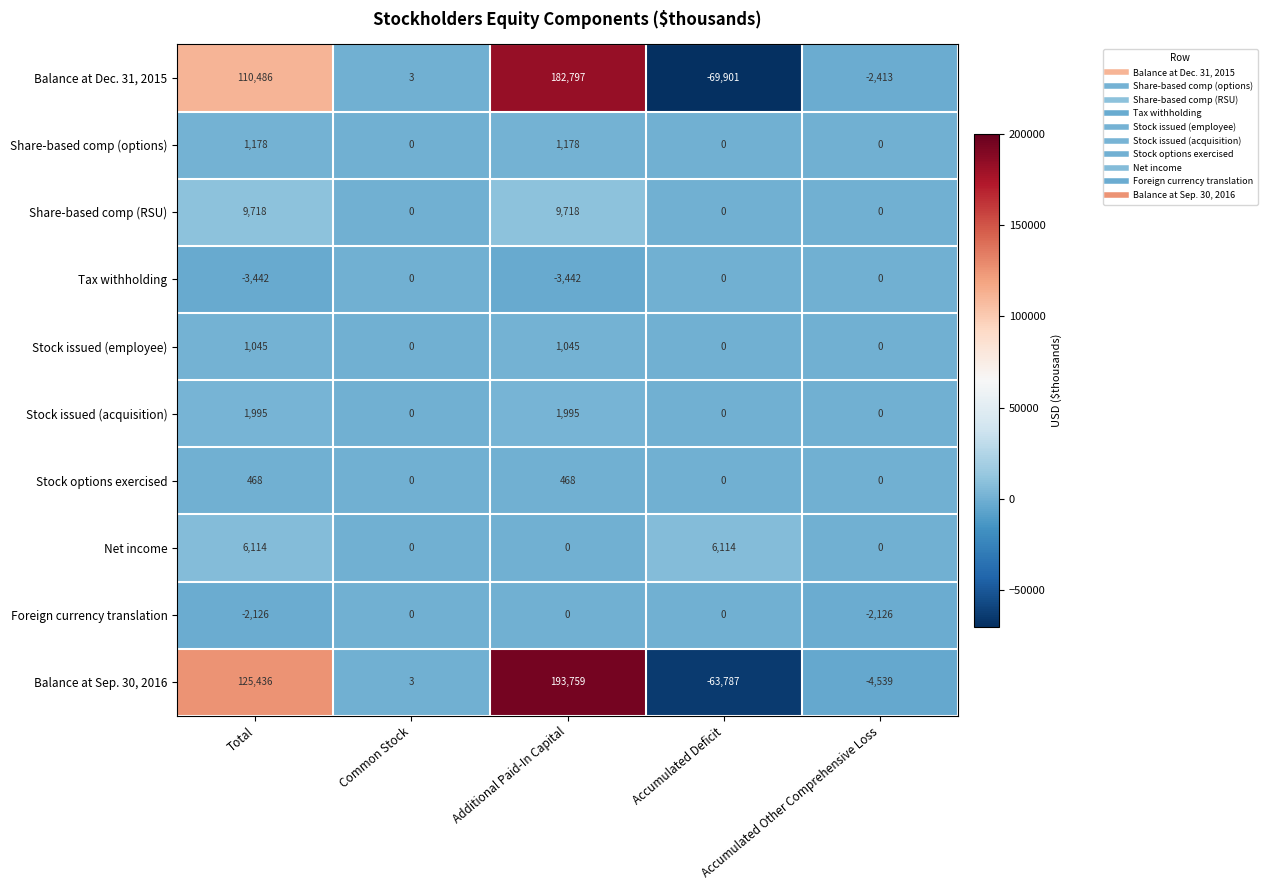

At Total, list the series in order from smallest to largest.

Tax withholding, Foreign currency translation, Stock options exercised, Stock issued (employee), Share-based comp (options), Stock issued (acquisition), Net income, Share-based comp (RSU), Balance at Dec. 31, 2015, Balance at Sep. 30, 2016